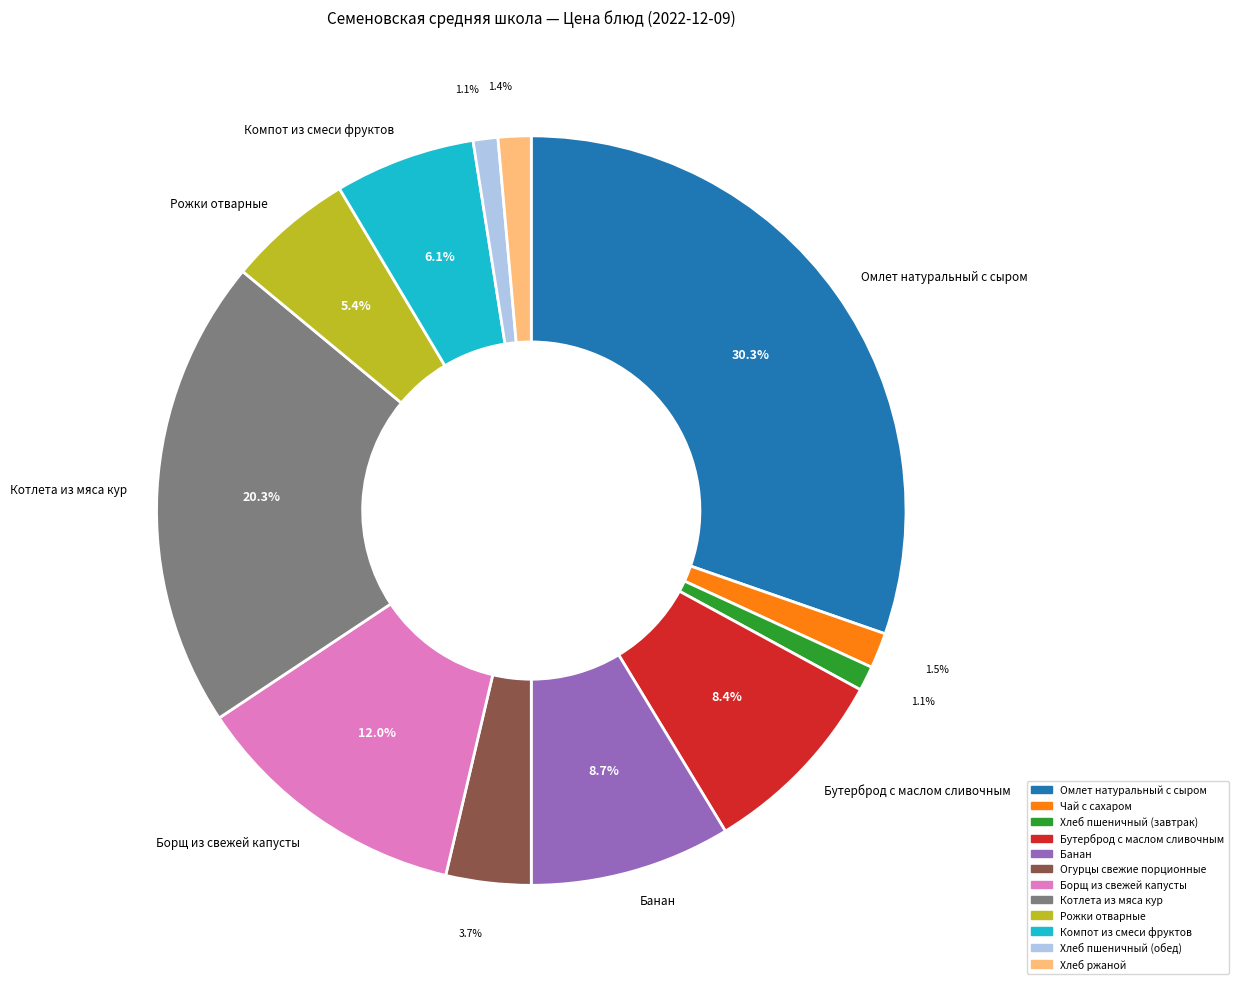

True or false: Рожки отварные accounts for 5% of the total.

True